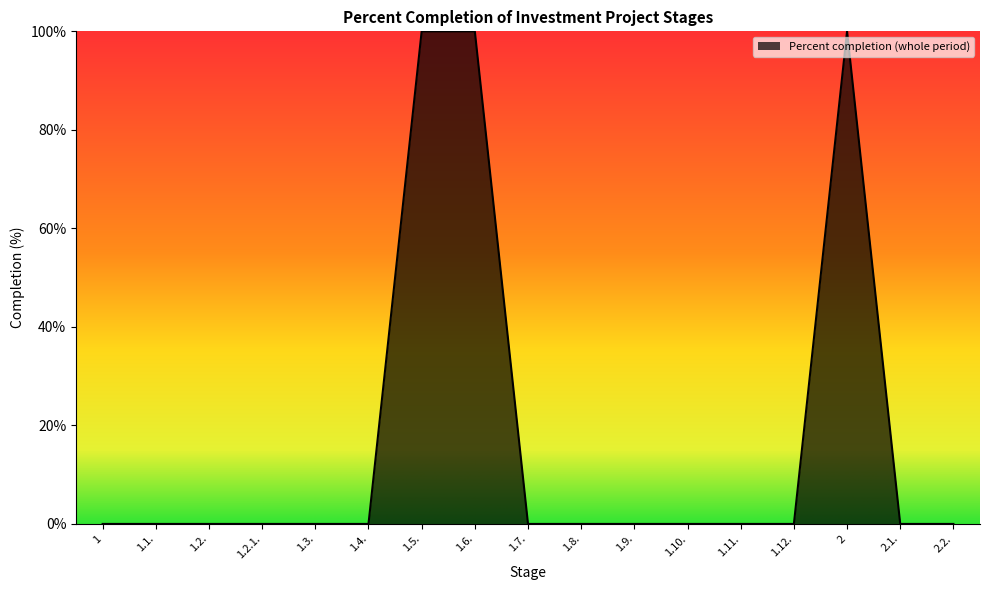

The value at 1.11. is 0. True or false?

True